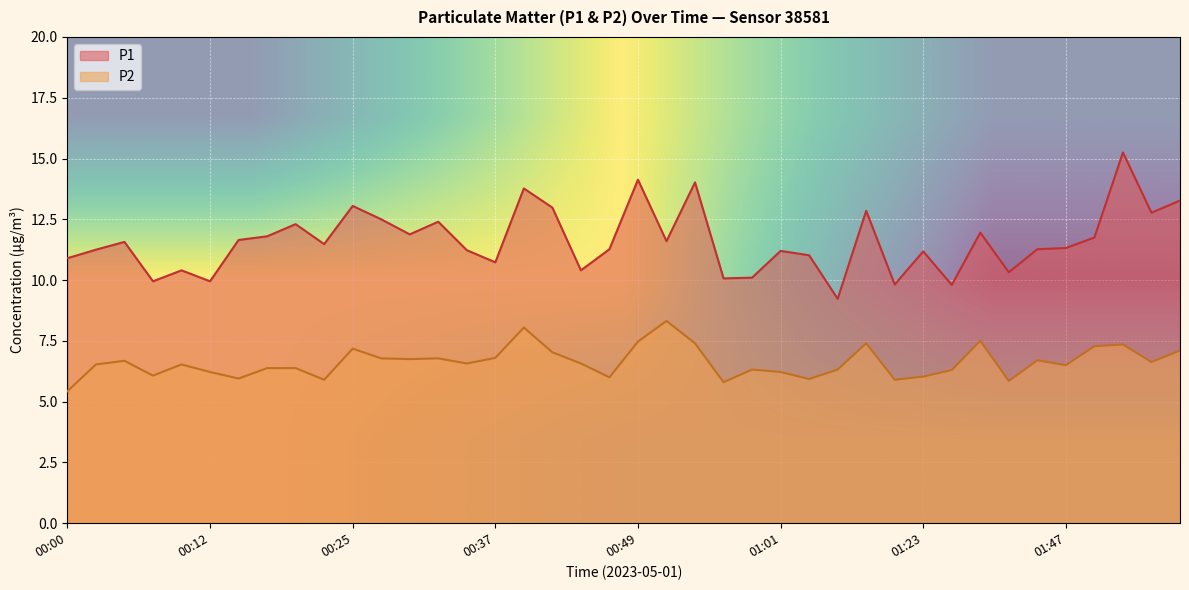

What is the lowest value of the P1 series?

9.2